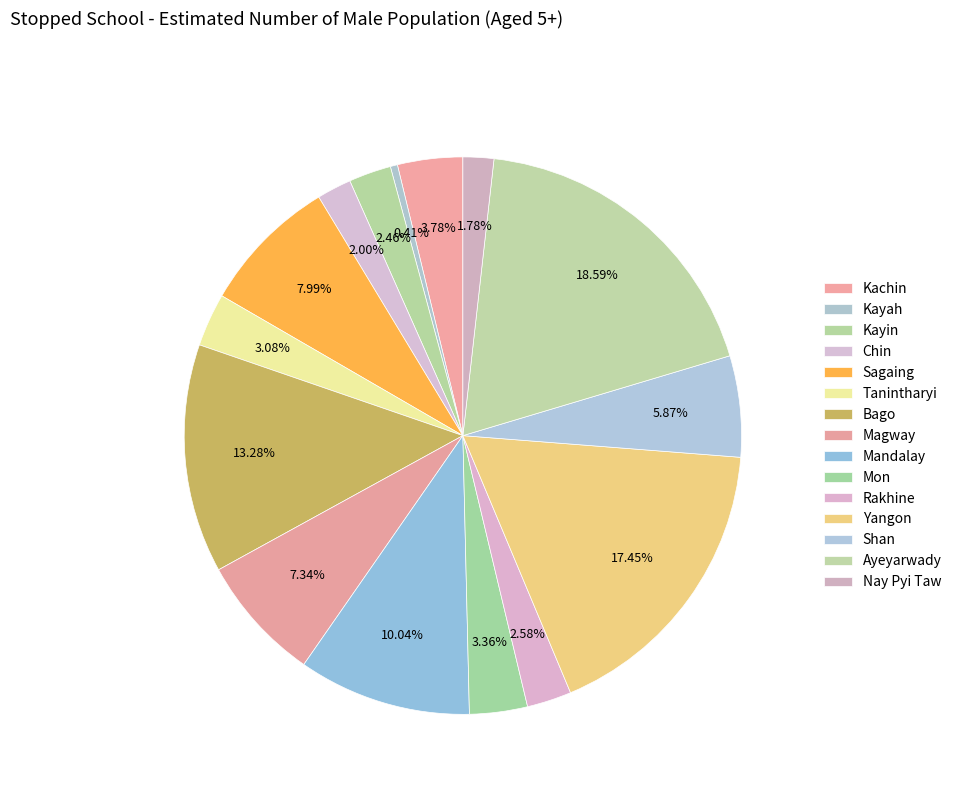

How many segments does this pie chart have?

15